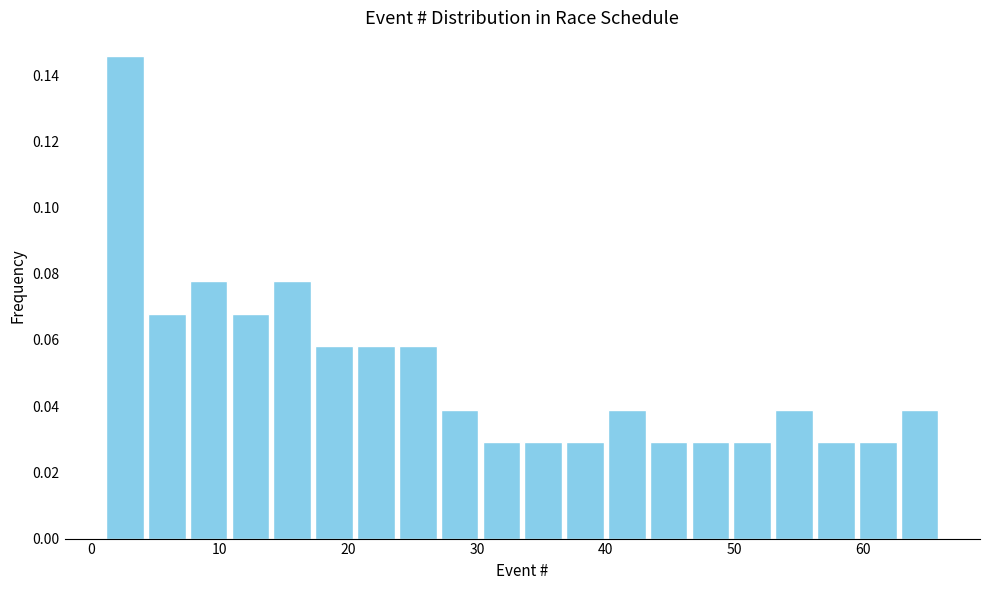

Read against the x-axis, roughly where is the centre of the tallest bar?

3